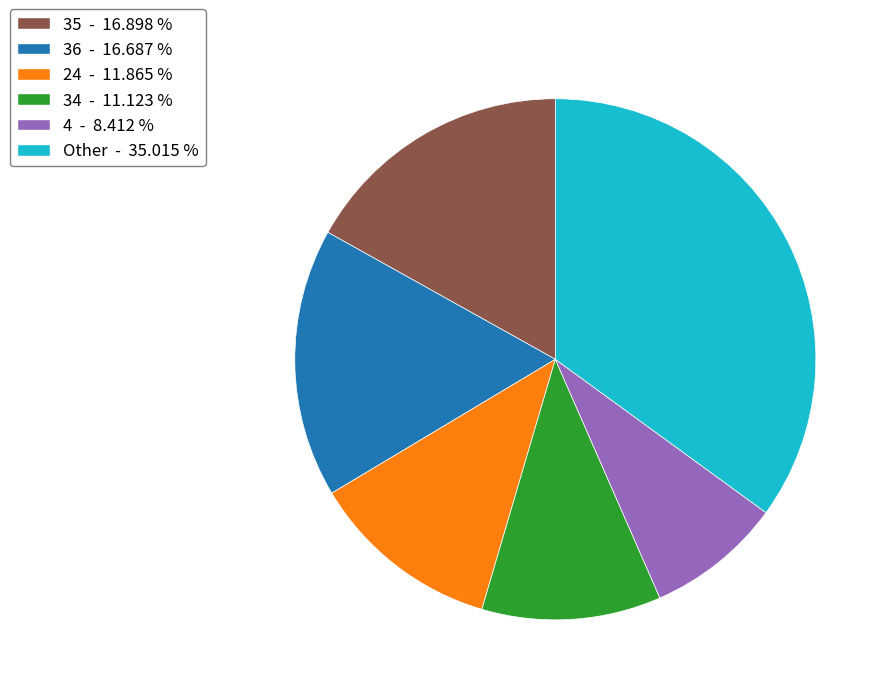

How many segments does this pie chart have?

6